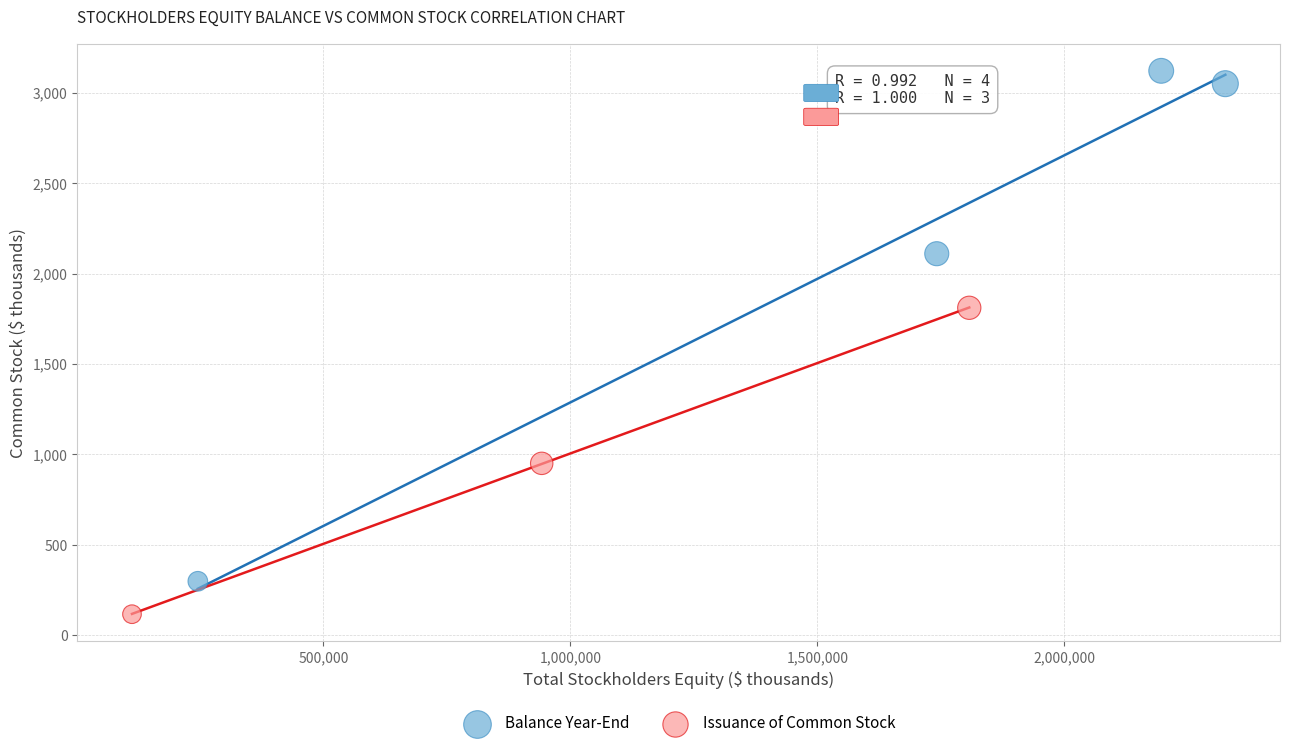

Which series reaches the maximum Y coordinate?

Balance Year-End